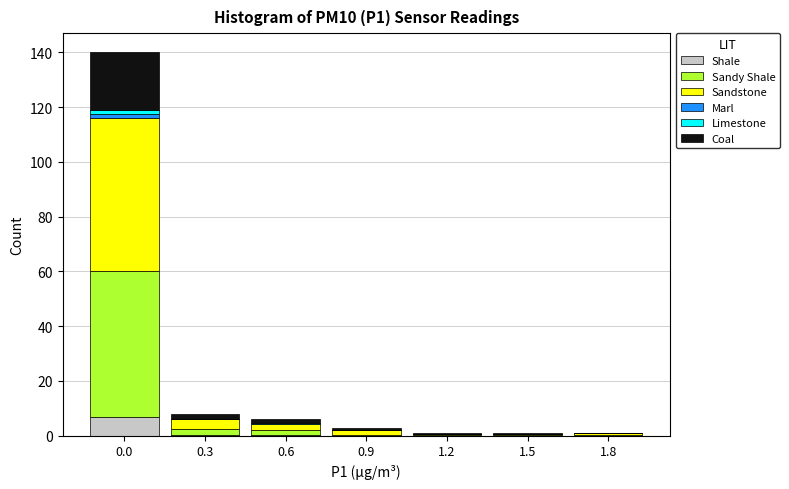

Are the bars grouped side by side (vs. stacked)?

No